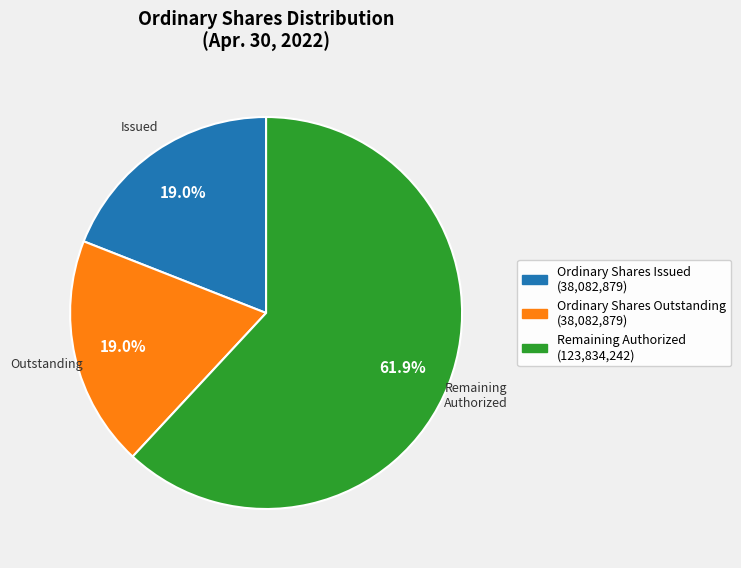

Which has a higher value, Ordinary Shares Issued (38,082,879) or Remaining Authorized (123,834,242)?

Remaining Authorized (123,834,242)